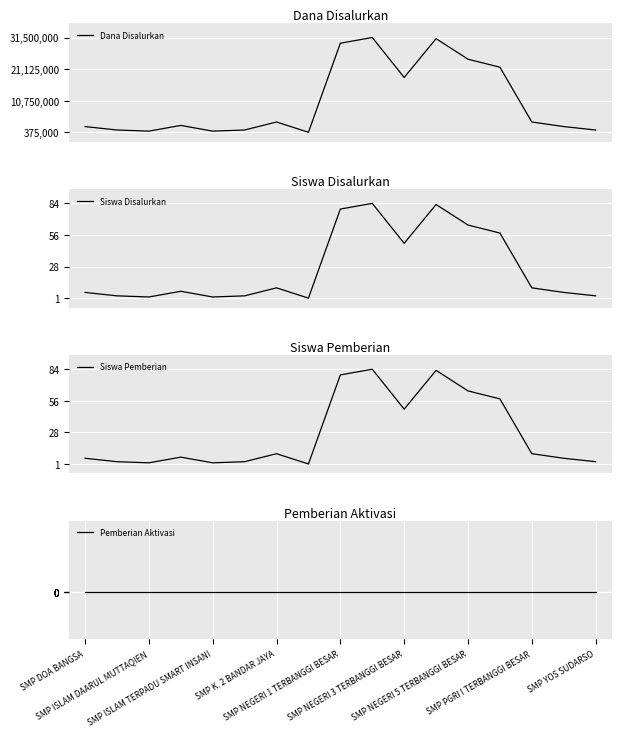

True or false: Pemberian Aktivasi and Siswa Pemberian cross at least once.

False